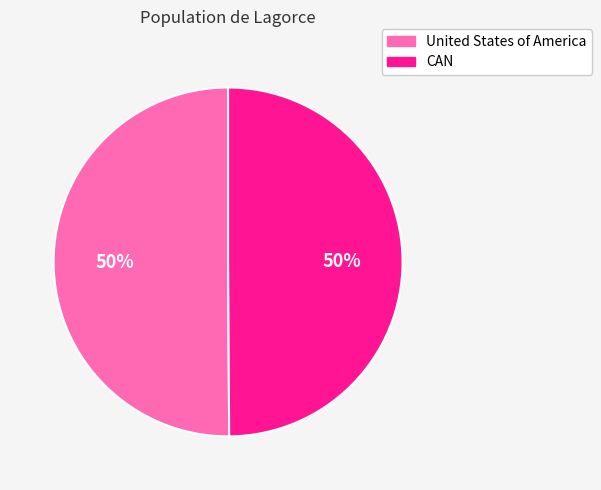

To the nearest percent, what is the combined percentage of CAN and United States of America?

100%